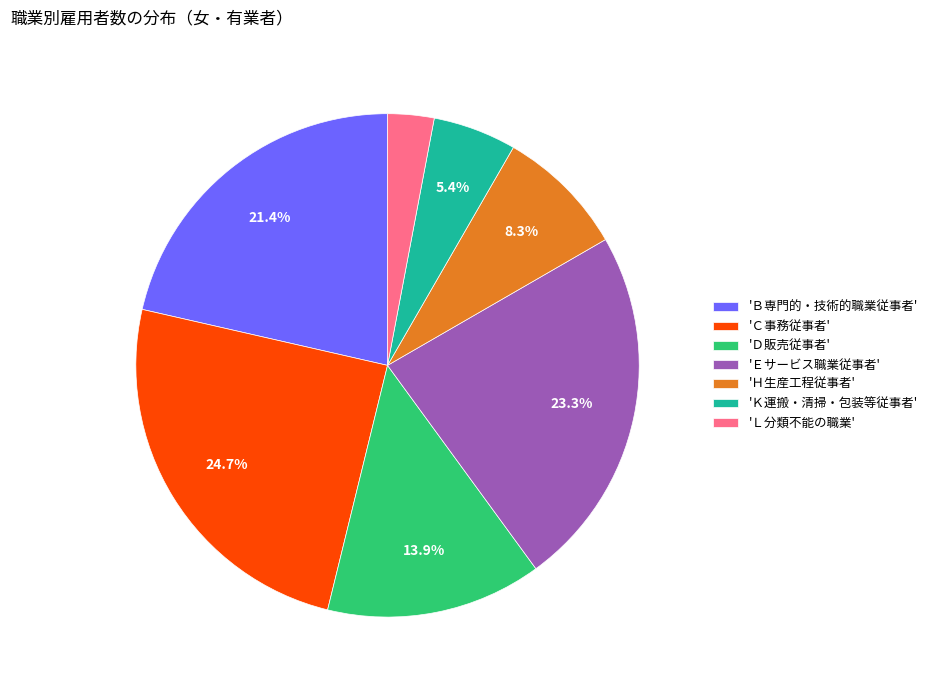

Which category has the biggest portion of the pie?

'Ｃ事務従事者'